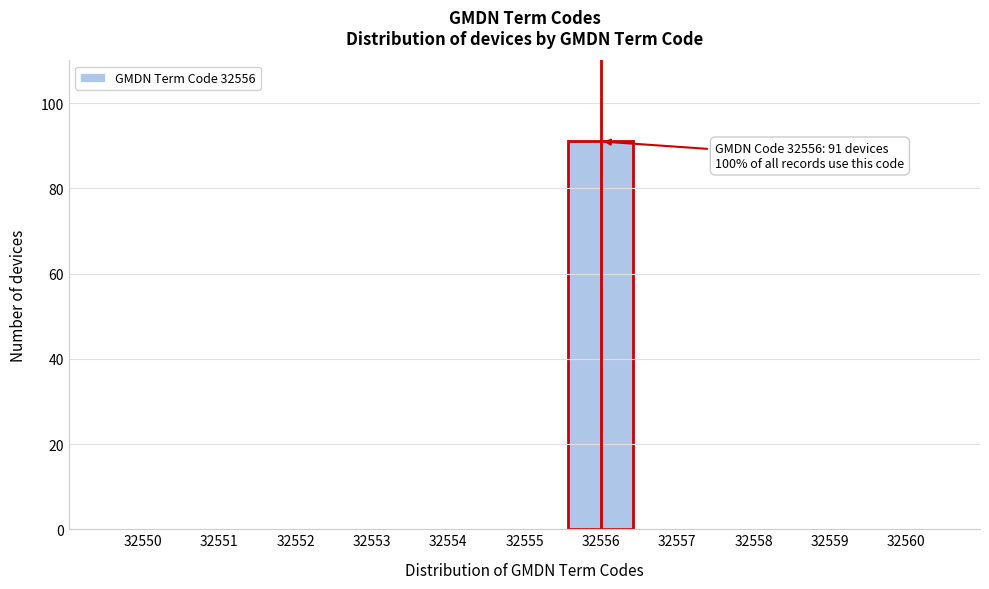

Reading left to right, what are all the values shown in this chart?

32550=0	32551=0	32552=0	32553=0	32554=0	32555=0	32556=91	32557=0	32558=0	32559=0	32560=0